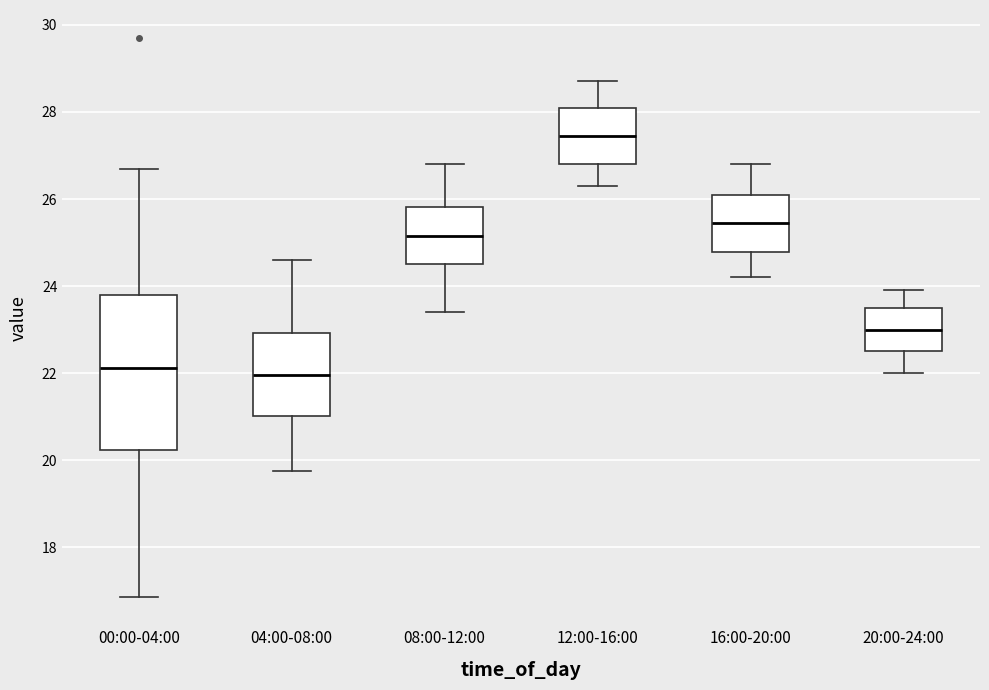

Which box is the tallest, from its lower edge to its upper edge?

00:00-04:00